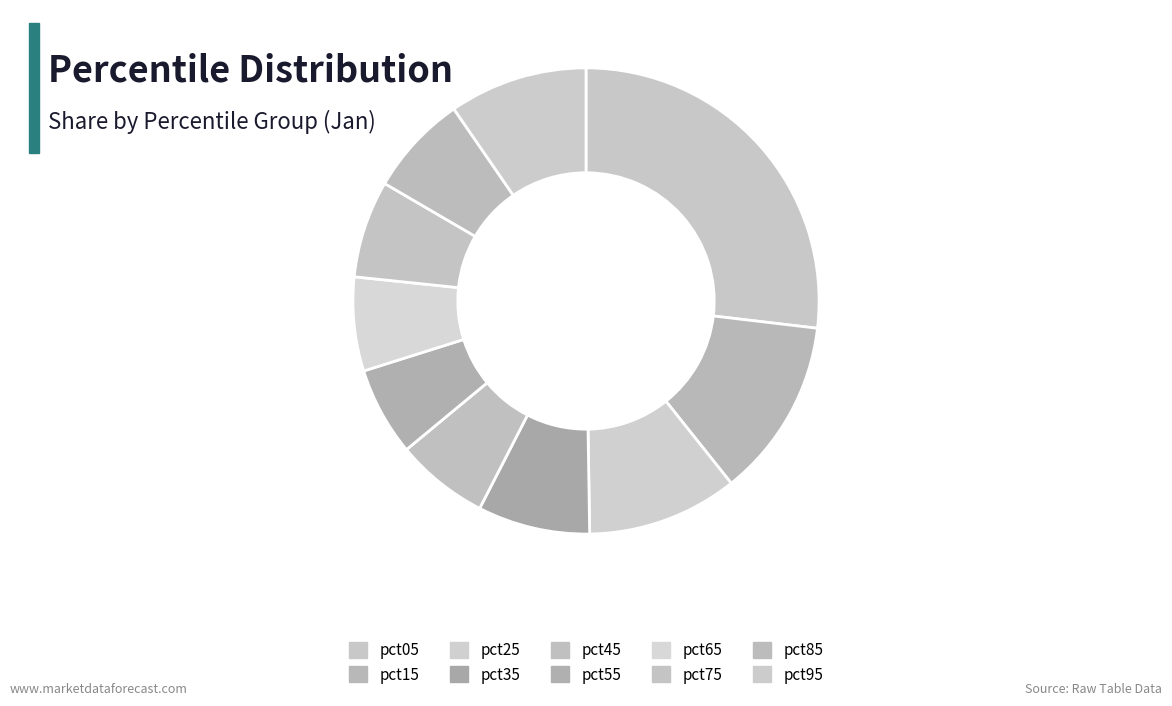

Rank the categories by value from lowest to highest.

pct55, pct45, pct65, pct75, pct85, pct35, pct95, pct25, pct15, pct05